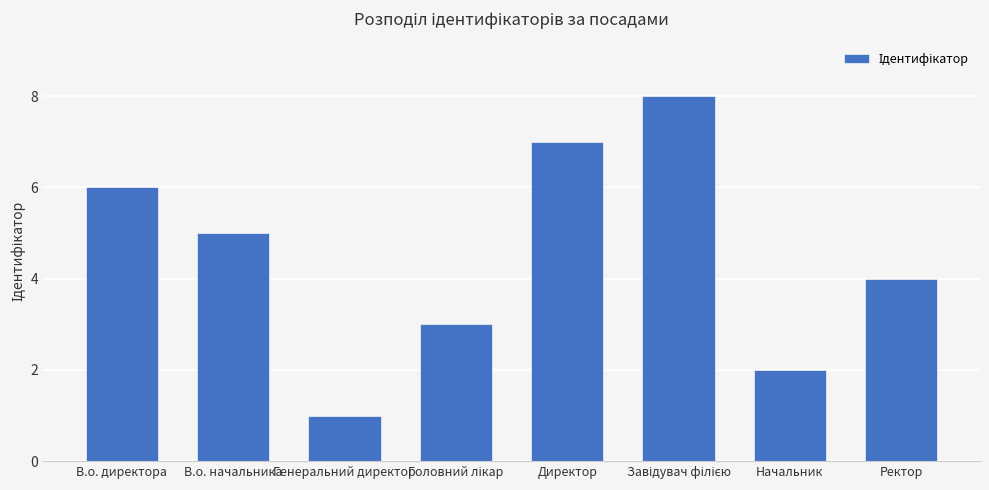

Read the value at Ректор.

4